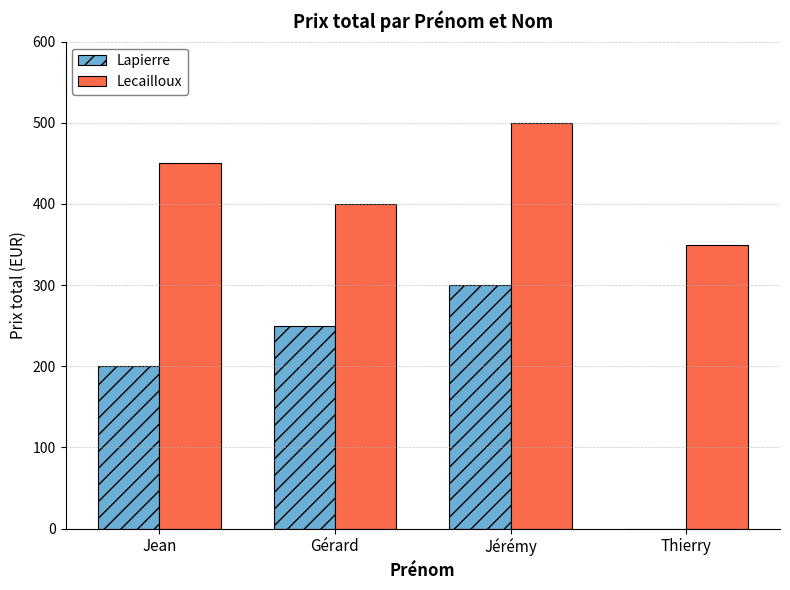

Which series changed the most between Jean and Thierry?

Lapierre